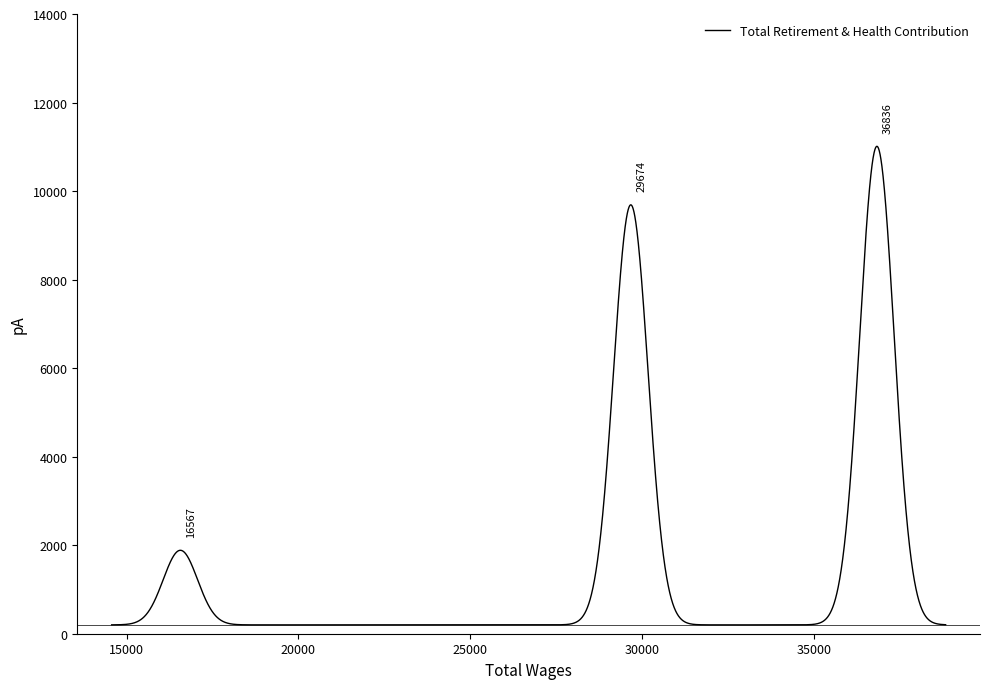

What is the maximum value shown in the chart?

9690.0